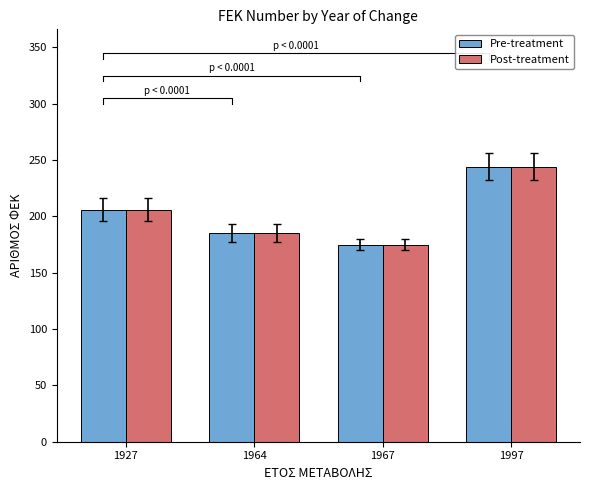

How many bars are there in each group?

2